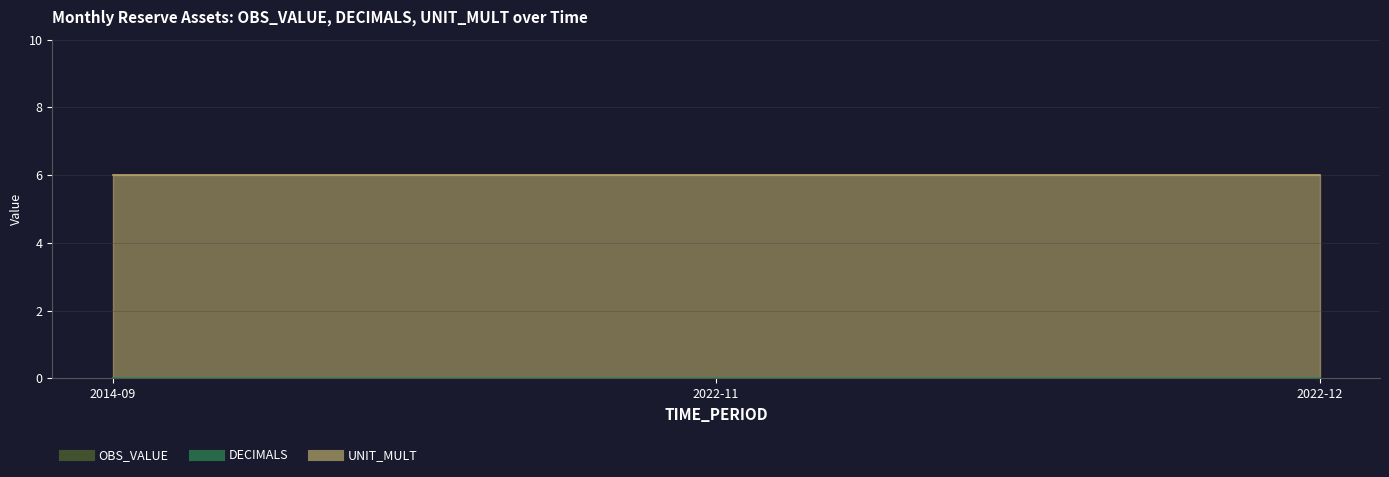

What is the sum of the UNIT_MULT values at 2022-11 and 2014-09?

12